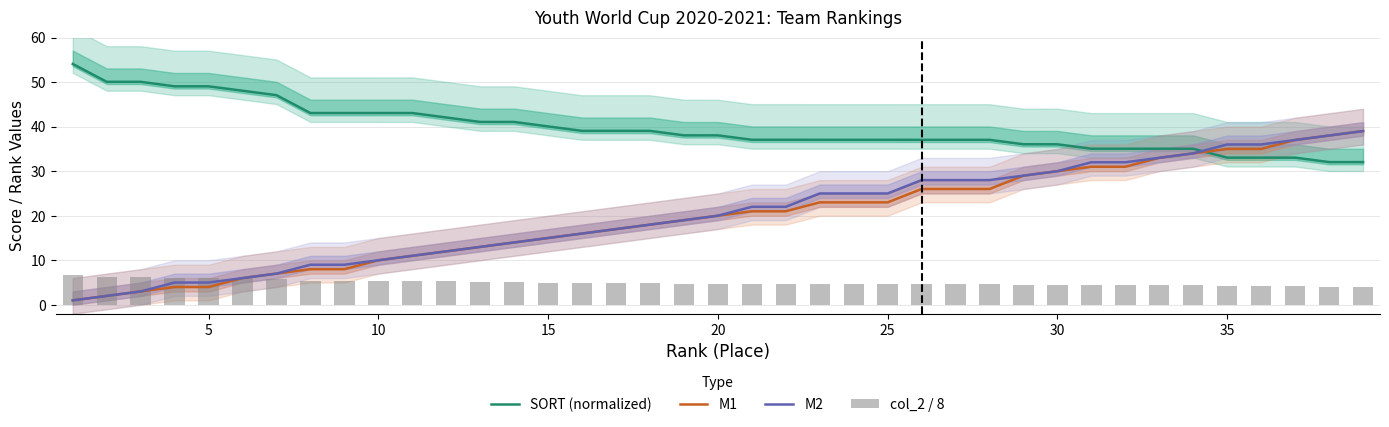

Reading right to left, list all the values displayed in this chart.

SORT (normalized): 32.0	32.0	33.0	33.0	33.0	35.0	35.0	35.0	35.0	36.0	36.0	37.0	37.0	37.0	37.0	37.0	37.0	37.0	37.0	38.0	38.0	39.0	39.0	39.0	40.0	41.0	41.1	42.1	43.1	43.1	43.1	43.1	47.1	48.1	49.0	49.0	50.1	50.1	54.1
M1: 39.0	38.0	37.0	35.0	35.0	34.0	33.0	31.0	31.0	30.0	29.0	26.0	26.0	26.0	23.0	23.0	23.0	21.0	21.0	20.0	19.0	18.0	17.0	16.0	15.0	14.0	13.0	12.0	11.0	10.0	8.0	8.0	7.0	6.0	4.0	4.0	3.0	2.0	1.0
M2: 39.0	38.0	37.0	36.0	36.0	34.0	33.0	32.0	32.0	30.0	29.0	28.0	28.0	28.0	25.0	25.0	25.0	22.0	22.0	20.0	19.0	18.0	17.0	16.0	15.0	14.0	13.0	12.0	11.0	10.0	9.0	9.0	7.0	6.0	5.0	5.0	3.0	2.0	1.0
col_2 / 8: 4.0	4.0	4.1	4.1	4.1	4.4	4.4	4.4	4.4	4.5	4.5	4.6	4.6	4.6	4.6	4.6	4.6	4.6	4.6	4.8	4.8	4.9	4.9	4.9	5.0	5.1	5.1	5.2	5.4	5.4	5.4	5.4	5.9	6.0	6.1	6.1	6.2	6.2	6.8